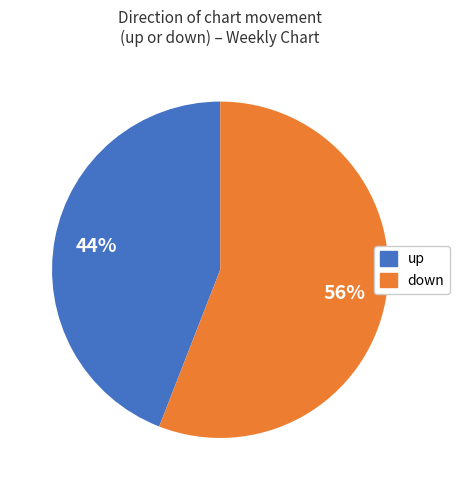

To the nearest percent, what portion does up represent?

44%